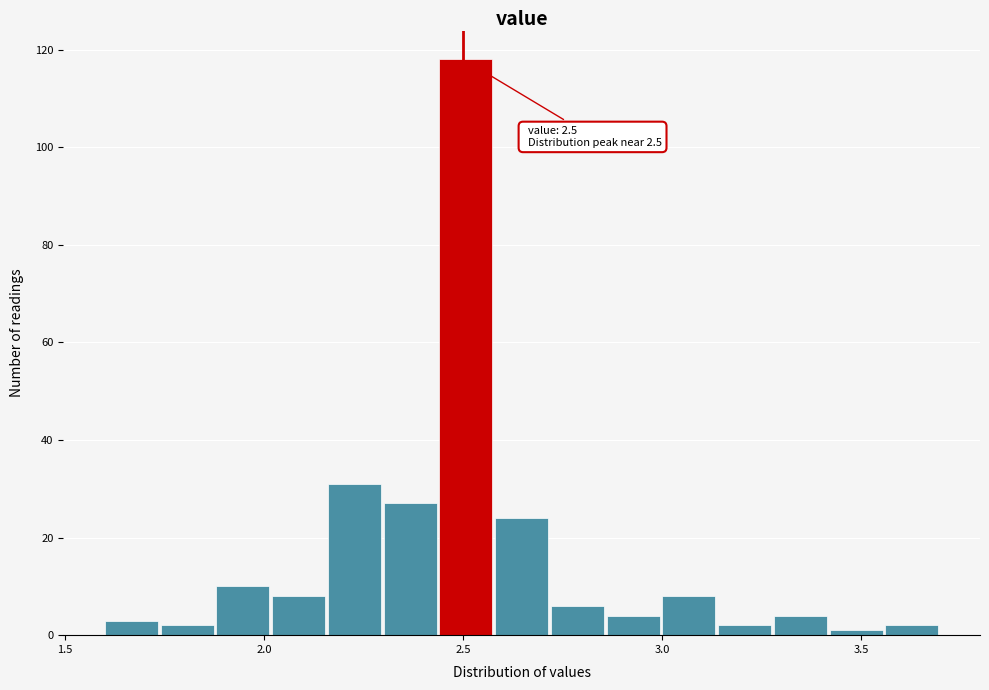

Read against the x-axis, roughly where is the centre of the tallest bar?

2.50